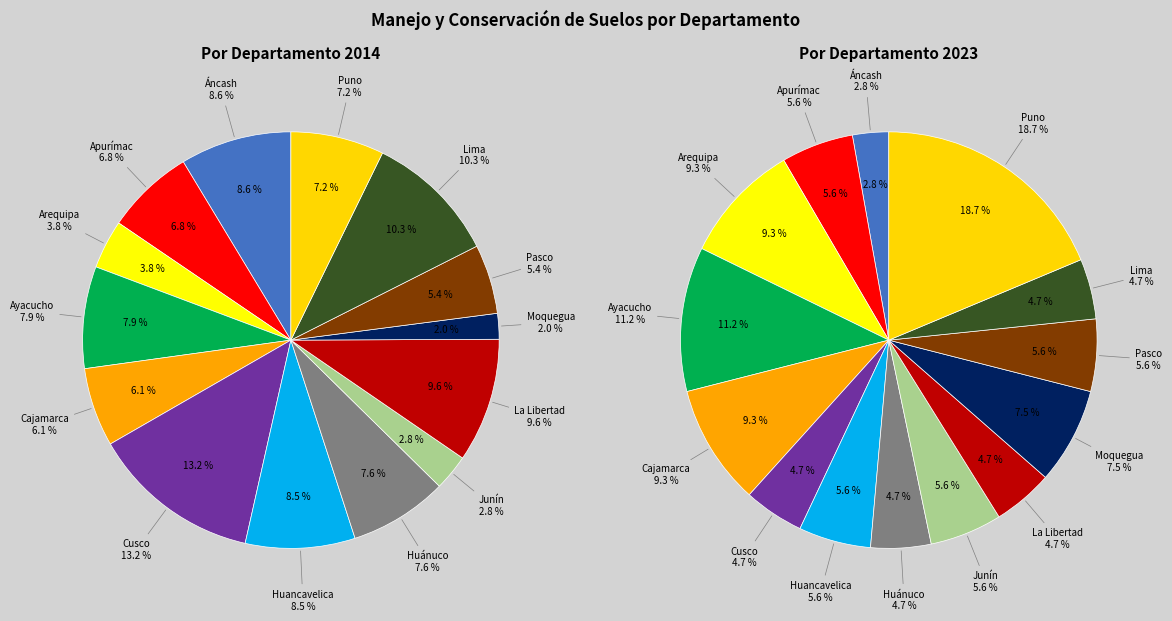

Is it true that Moquegua is 1% of the pie?

False